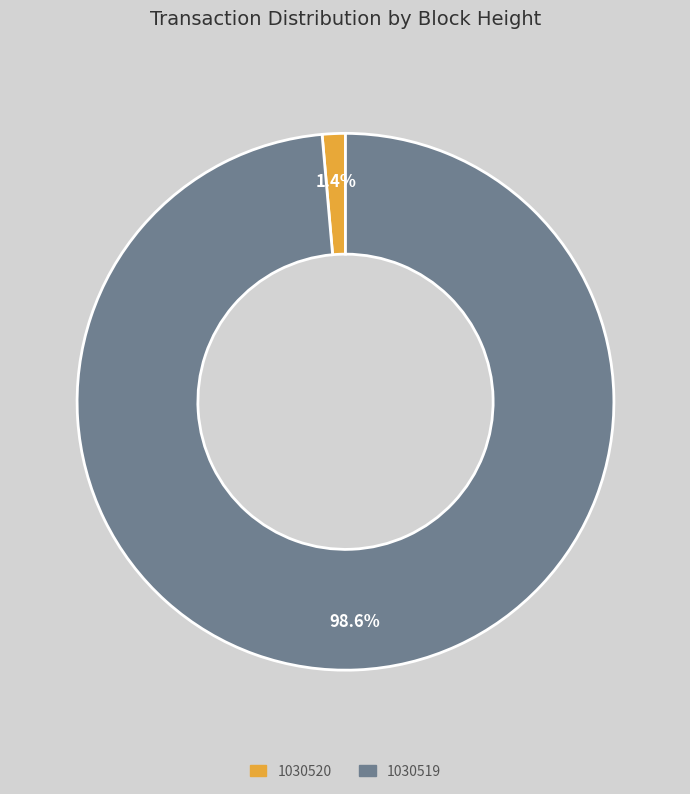

Between 1030519 and 1030520, which is larger?

1030519